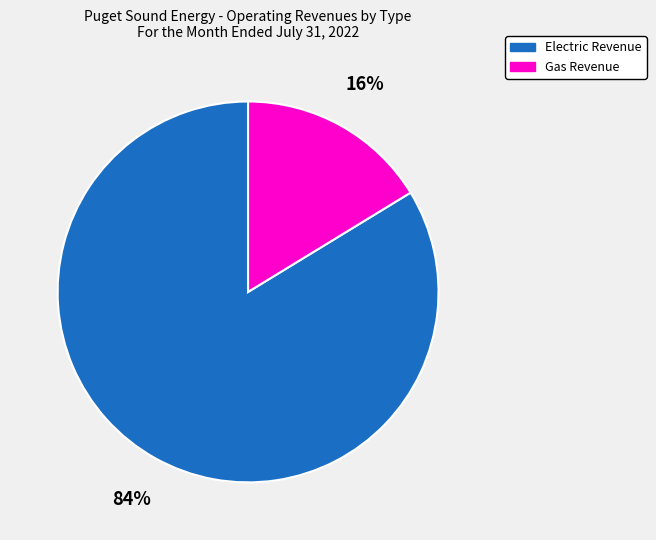

Which has a higher value, Electric Revenue or Gas Revenue?

Electric Revenue